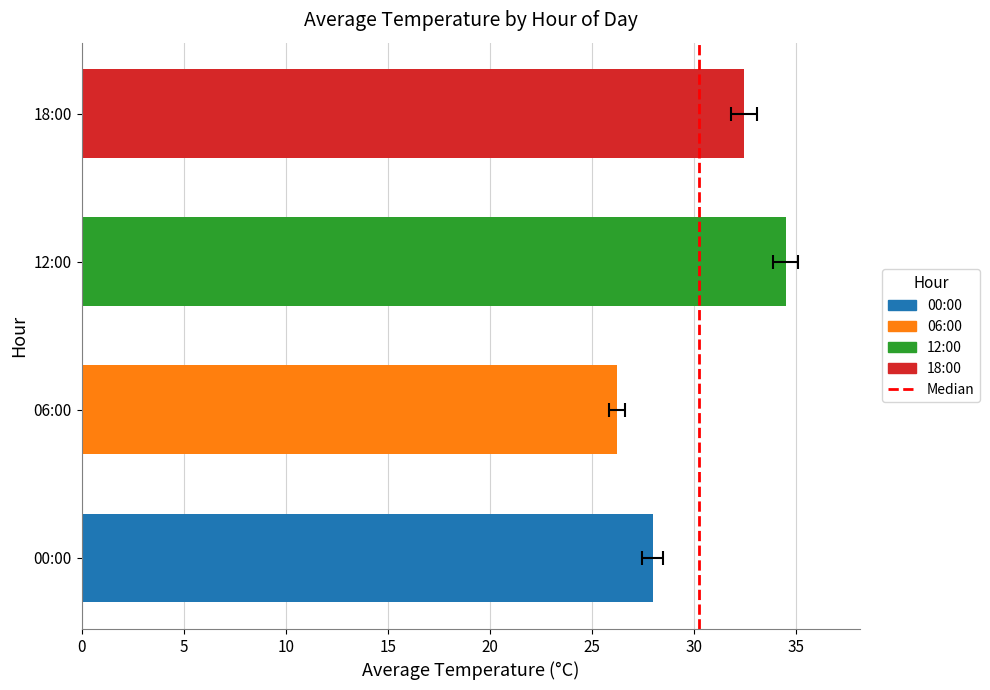

Which has a higher value, 0 or 5?

5